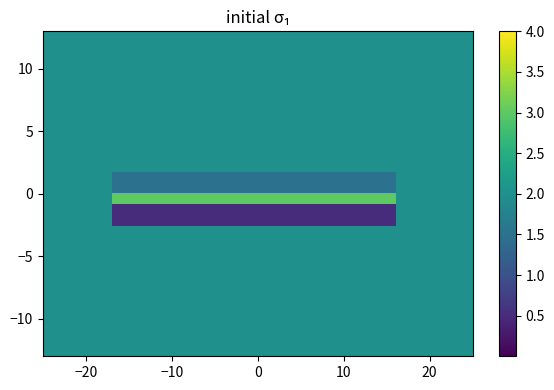

At which category does the chart reach its minimum across all series?

-1